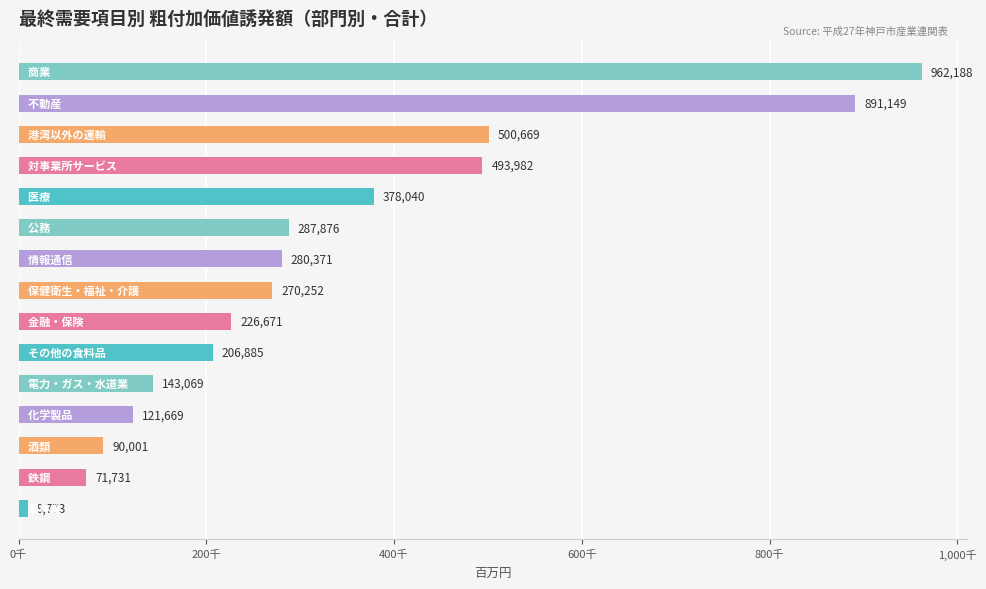

Does the chart contain any negative values?

No